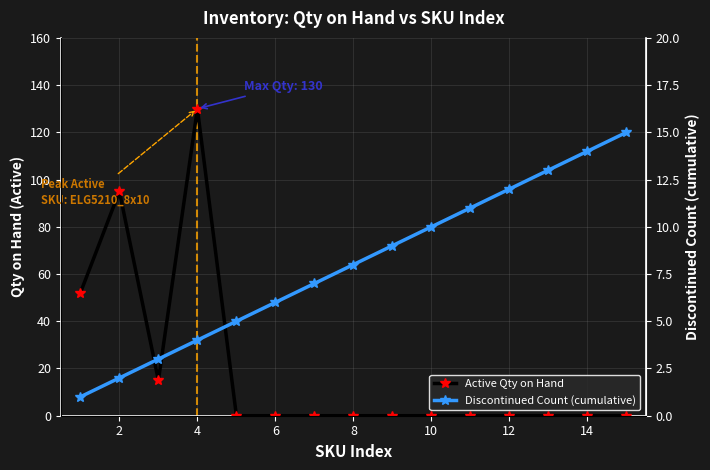

Is this an area chart (filled region under the line)?

No